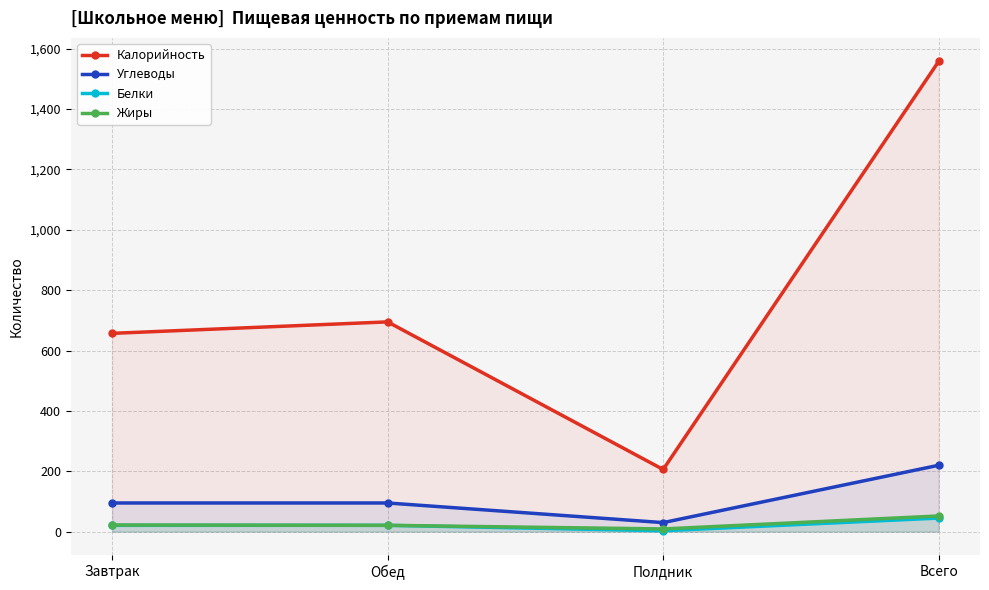

At Всего, list the series in order from largest to smallest.

Калорийность, Углеводы, Жиры, Белки